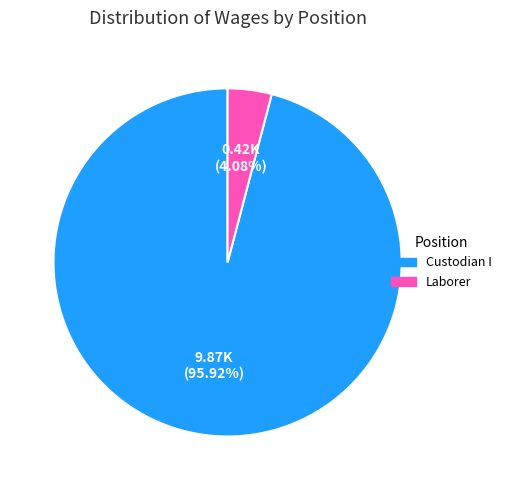

How many slices are in this pie chart?

2